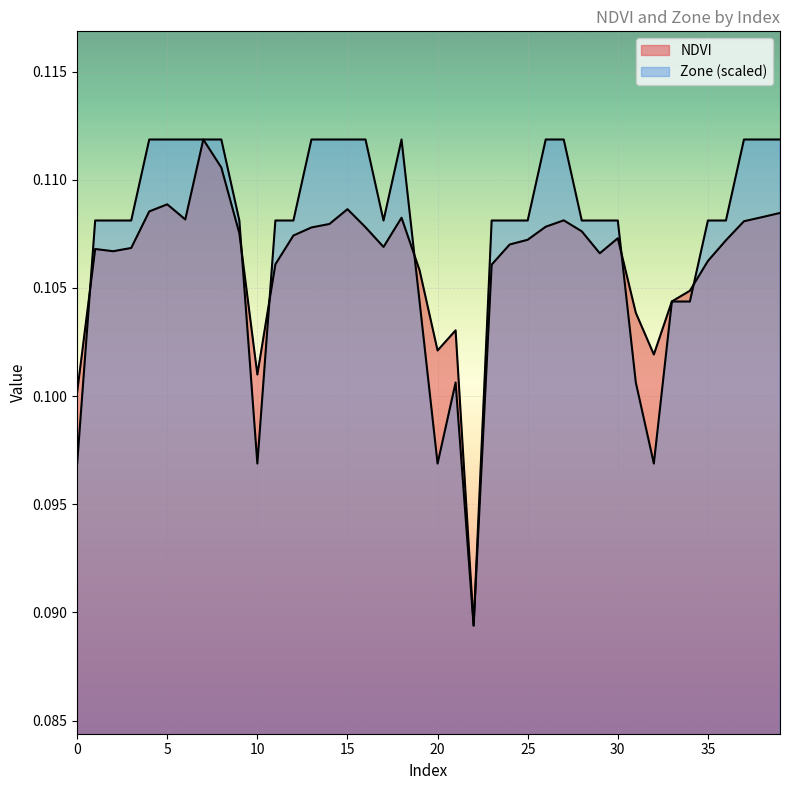

Which label corresponds to the largest value in the chart?

7